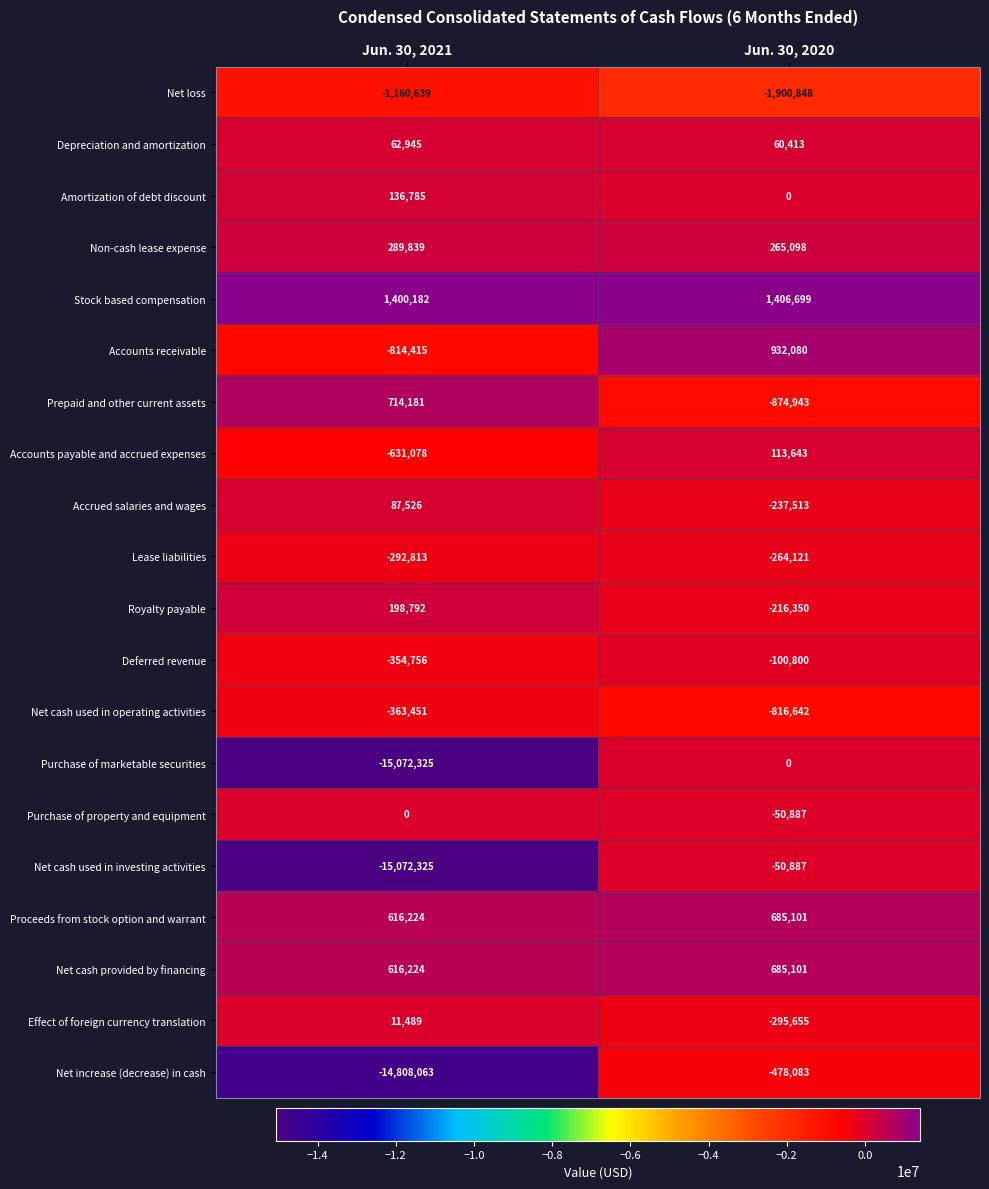

Between Jun. 30, 2021 and Jun. 30, 2020, which series saw the biggest shift?

Purchase of marketable securities